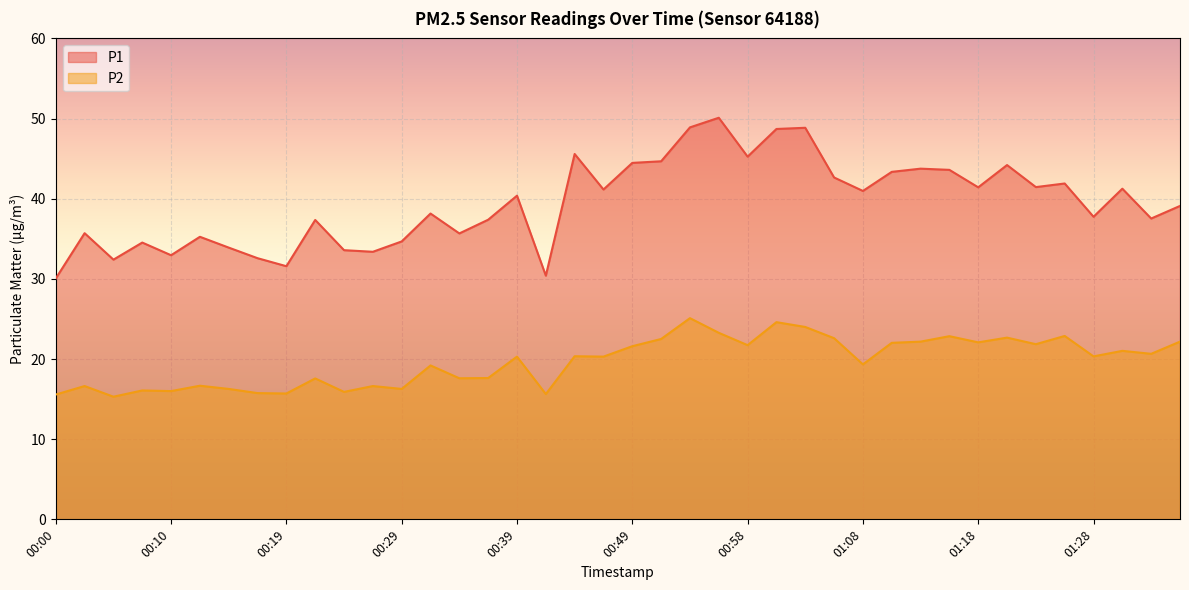

How many interior local peaks does the P2 series have?

14